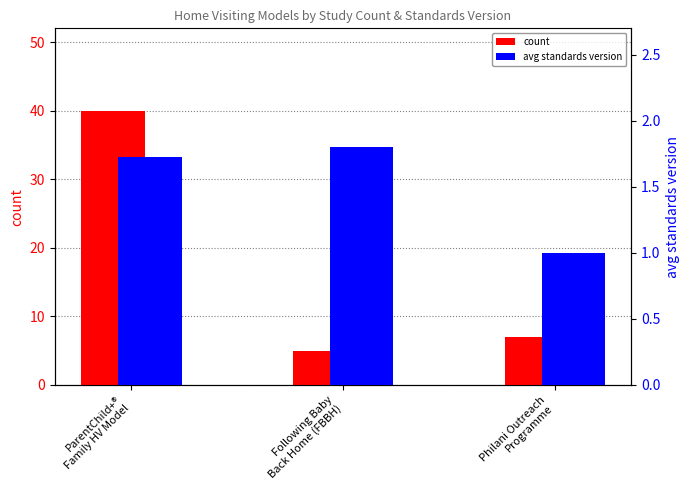

Reading right to left, what are all the values shown in this chart?

count: Philani Outreach
Programme=7.0	Following Baby
Back Home (FBBH)=5.0	ParentChild+®
Family HV Model=40.0
avg standards version: Philani Outreach
Programme=1.0	Following Baby
Back Home (FBBH)=1.8	ParentChild+®
Family HV Model=1.7